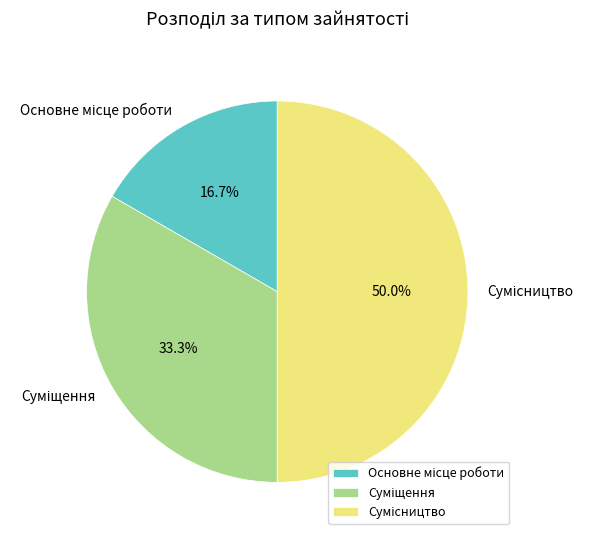

What percentage is the Сумісництво slice, to the nearest percent?

50%